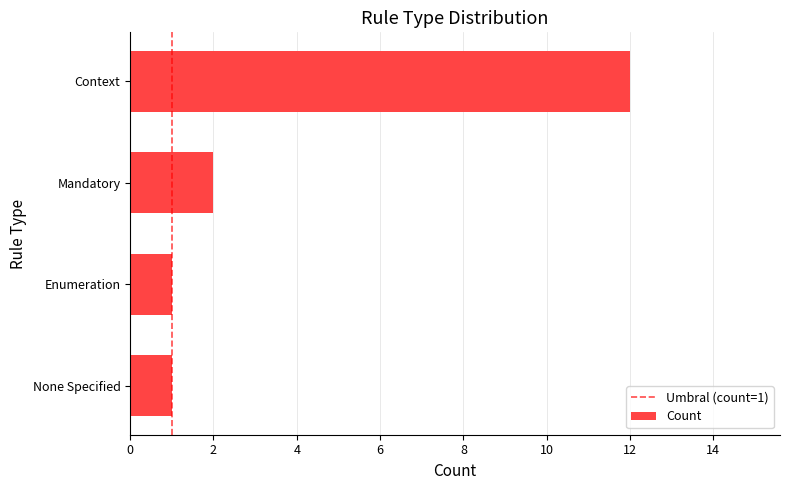

What is the difference between the values at Enumeration and Context?

11